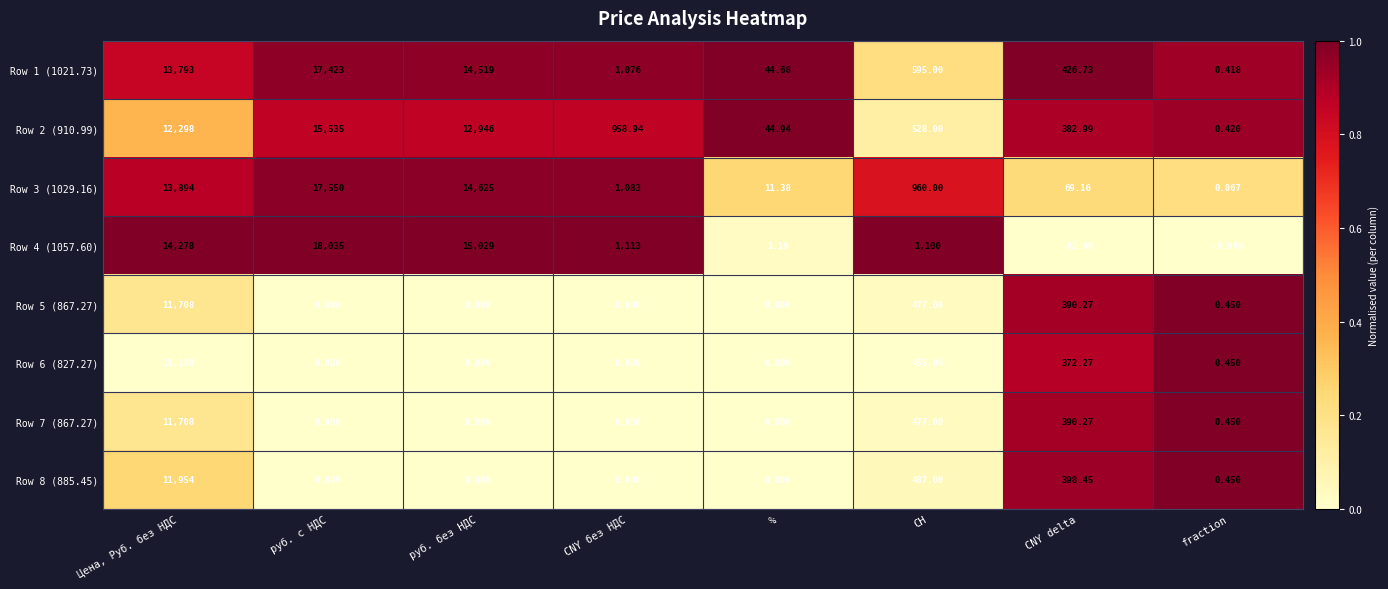

Rank the categories by Row 3 (1029.16) value from highest to lowest.

руб. с НДС, руб. без НДС, Цена, Руб. без НДС, CNY без НДС, СH, CNY delta, %, fraction